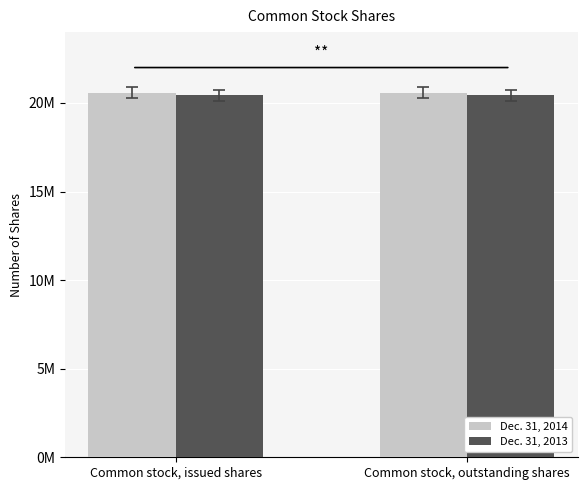

Reading left to right, what are all the values shown in this chart?

Dec. 31, 2014: Common stock, issued shares=20569399	Common stock, outstanding shares=20569399
Dec. 31, 2013: Common stock, issued shares=20434080	Common stock, outstanding shares=20434080